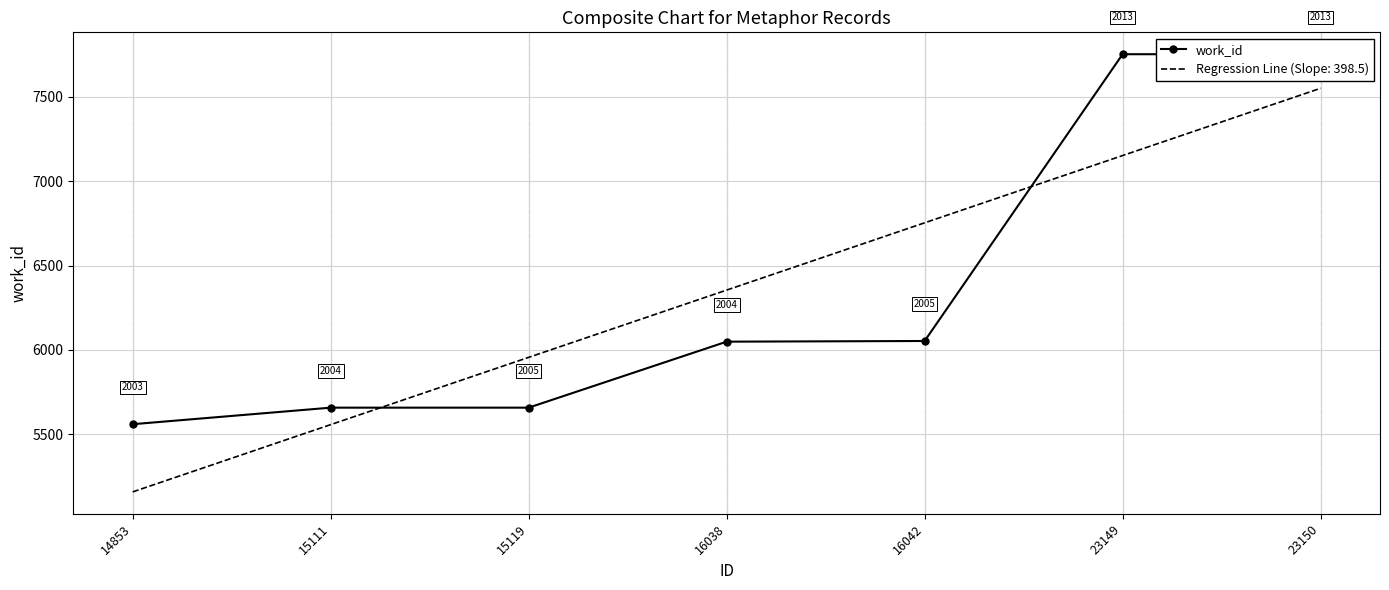

At which label is the value closest to 6656?

16042